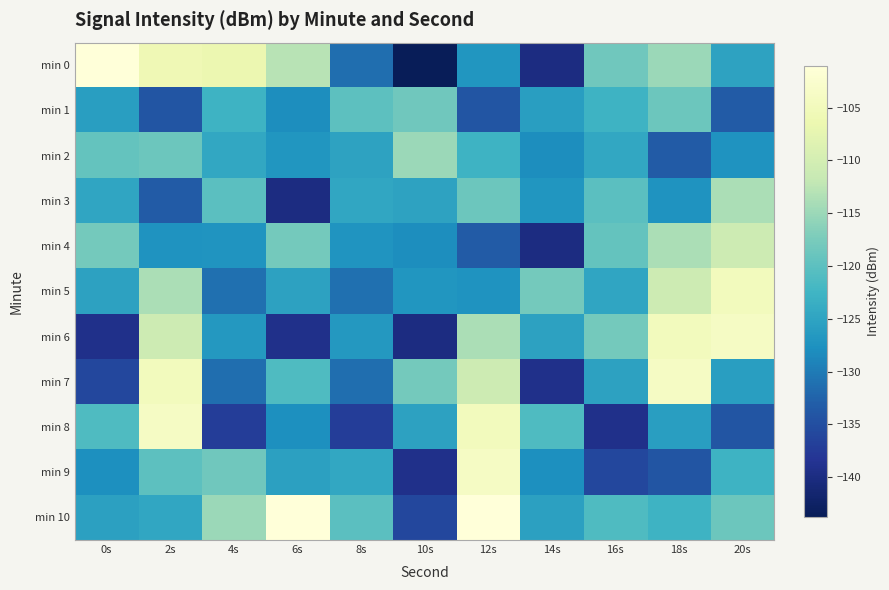

What is the total value across all series at 14s?

-1418.0